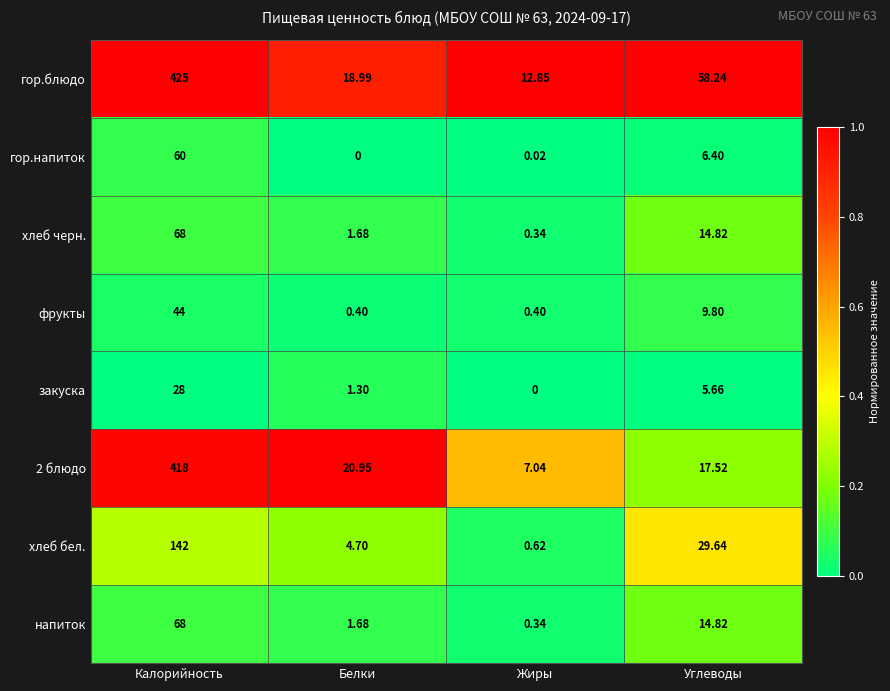

Which category has the highest value across all series?

Калорийность